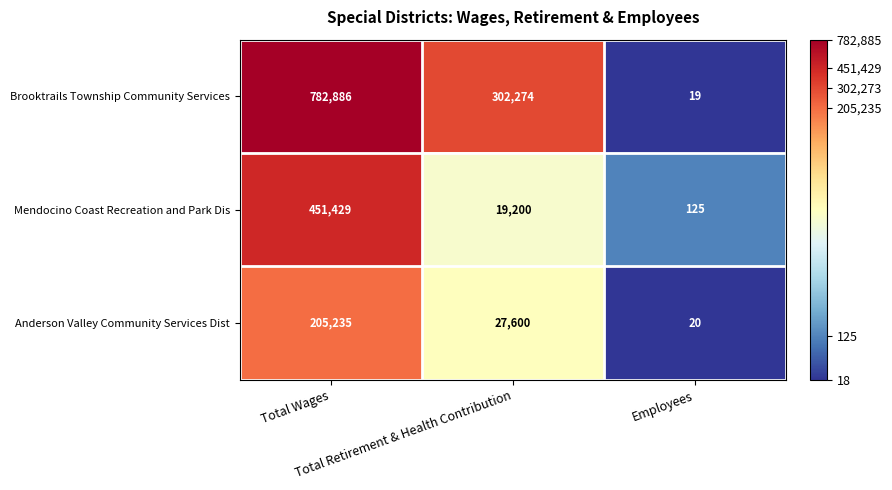

What is the maximum value shown in the chart?

782886